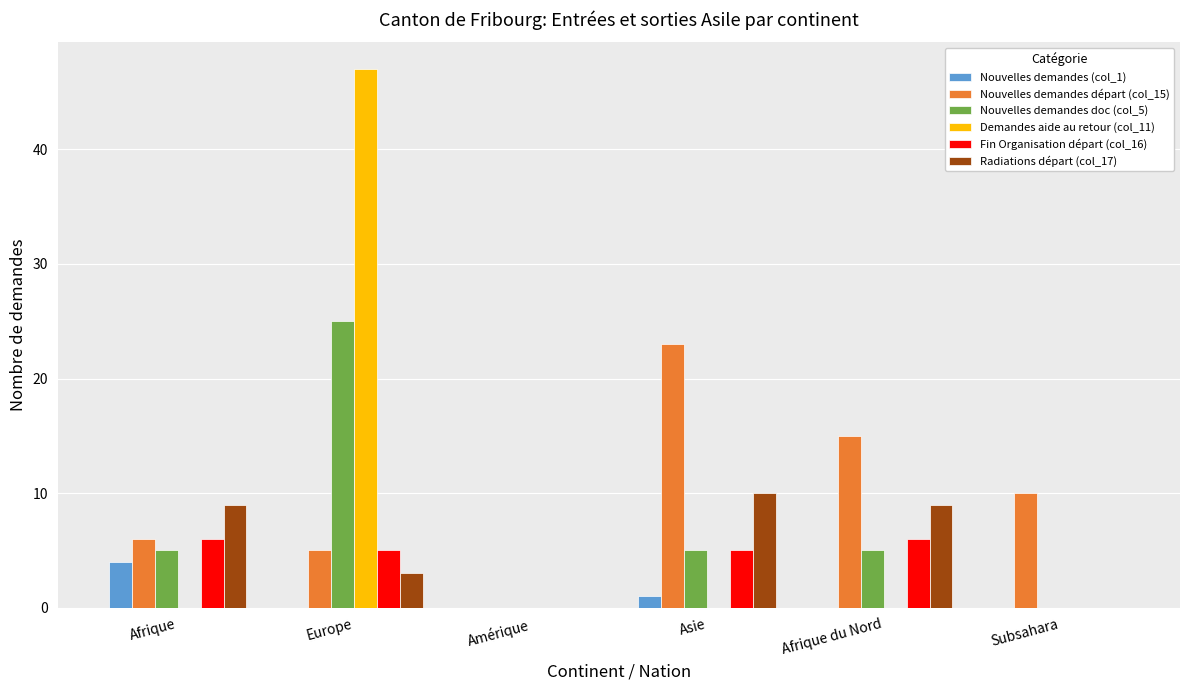

What is the average value of the Nouvelles demandes doc (col_5) series?

7